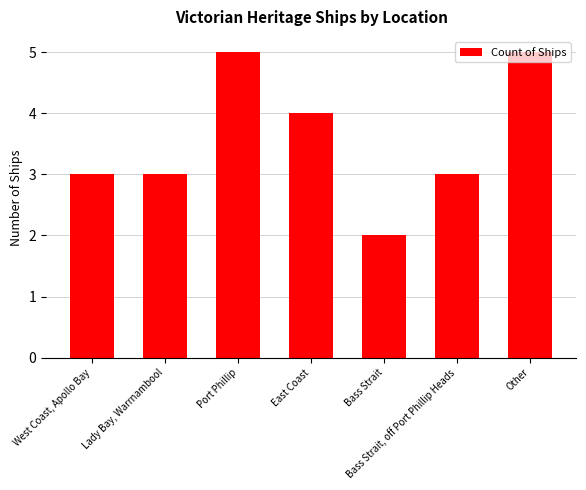

What is the value of the 5th bar from the left?

2